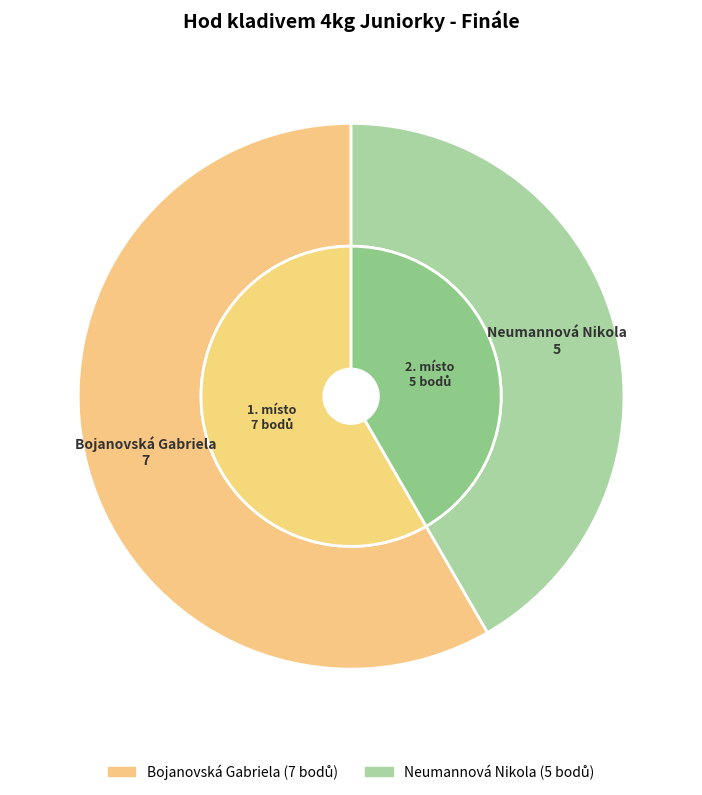

Which category has the biggest portion of the pie?

Bojanovská Gabriela